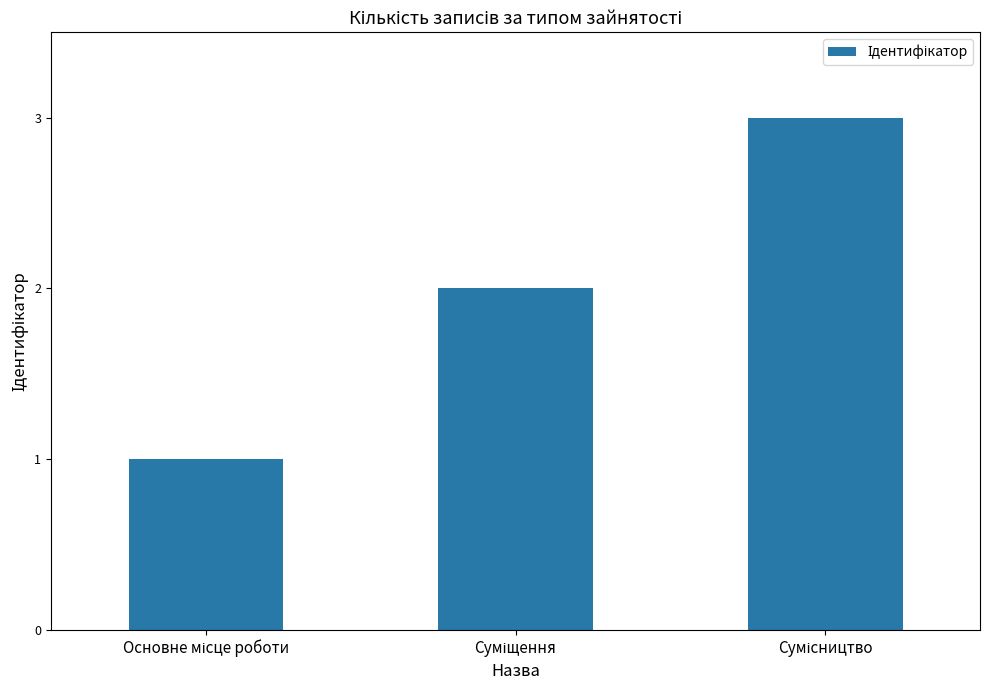

What is the sum of all values?

6